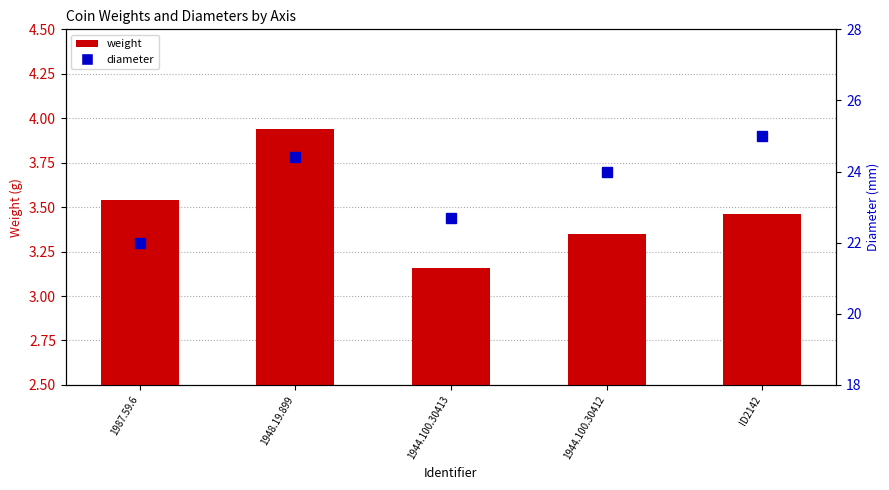

What are all the series names shown in the legend?

weight, diameter